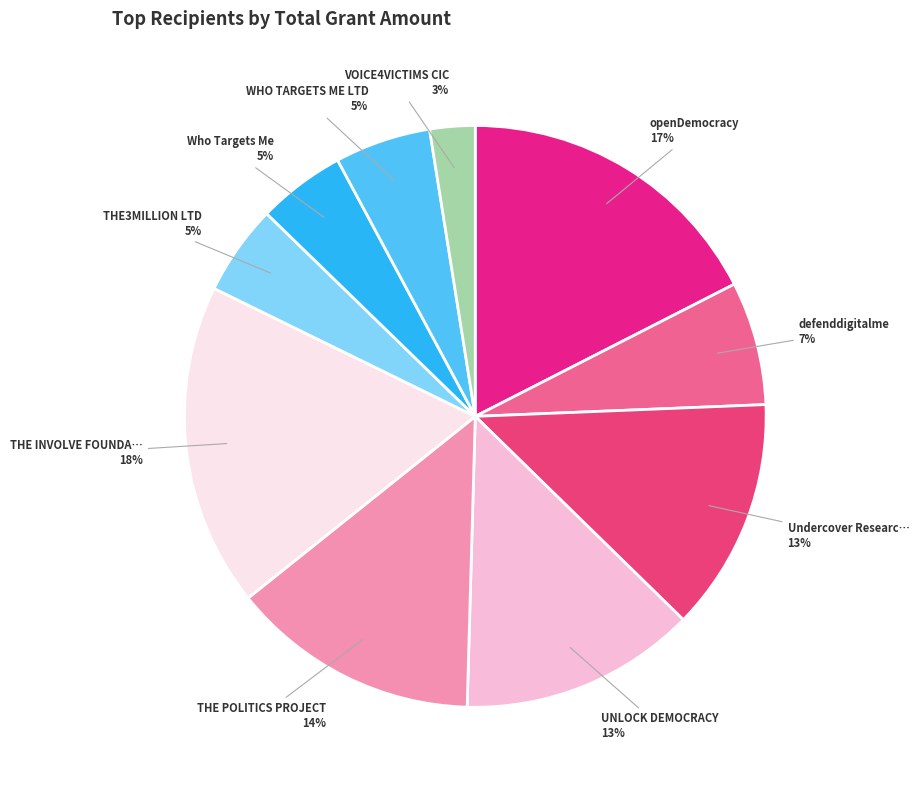

Count the number of slices in the pie.

10